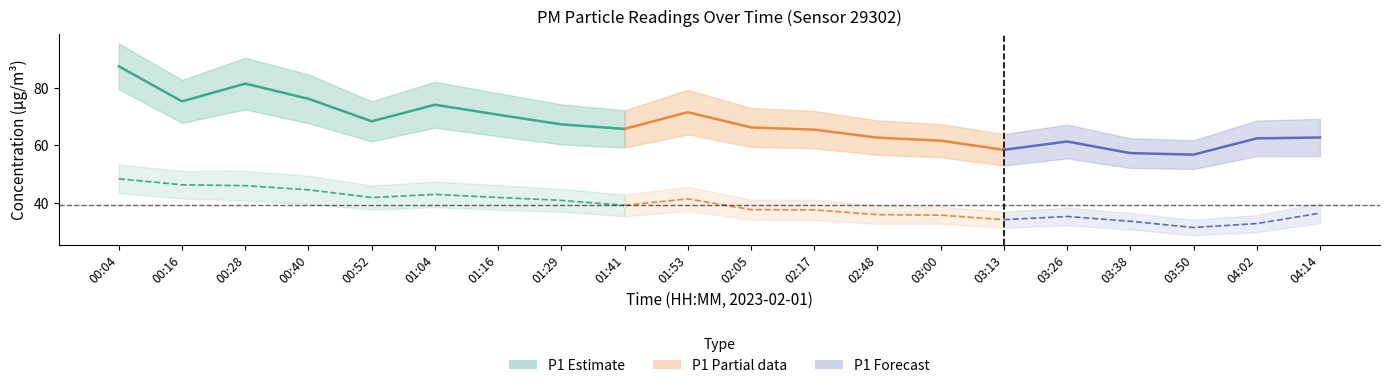

At which label does P2 reach its minimum?

03:50